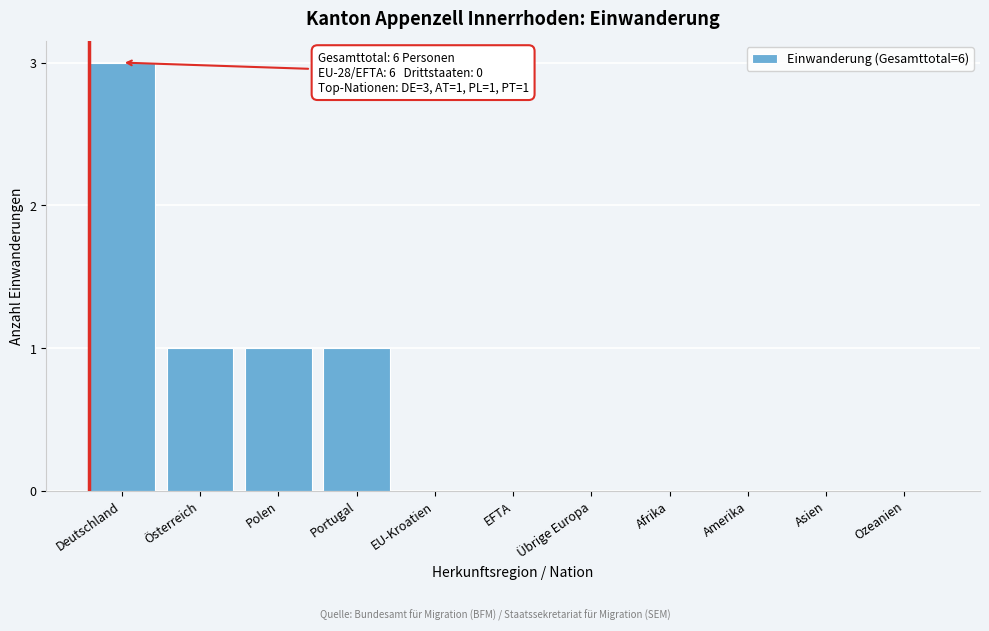

Reading left to right, list all the values displayed in this chart.

Deutschland=3	Österreich=1	Polen=1	Portugal=1	EU-Kroatien=0	EFTA=0	Übrige Europa=0	Afrika=0	Amerika=0	Asien=0	Ozeanien=0